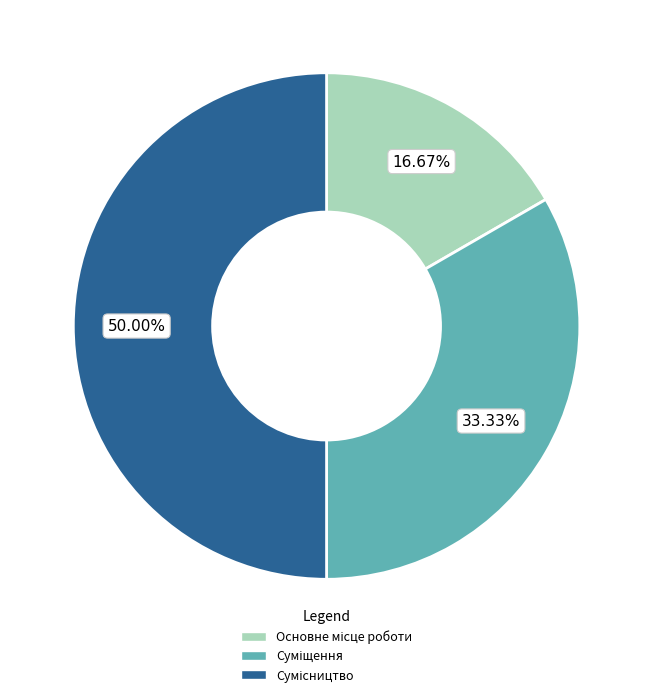

Count the number of slices in the pie.

3